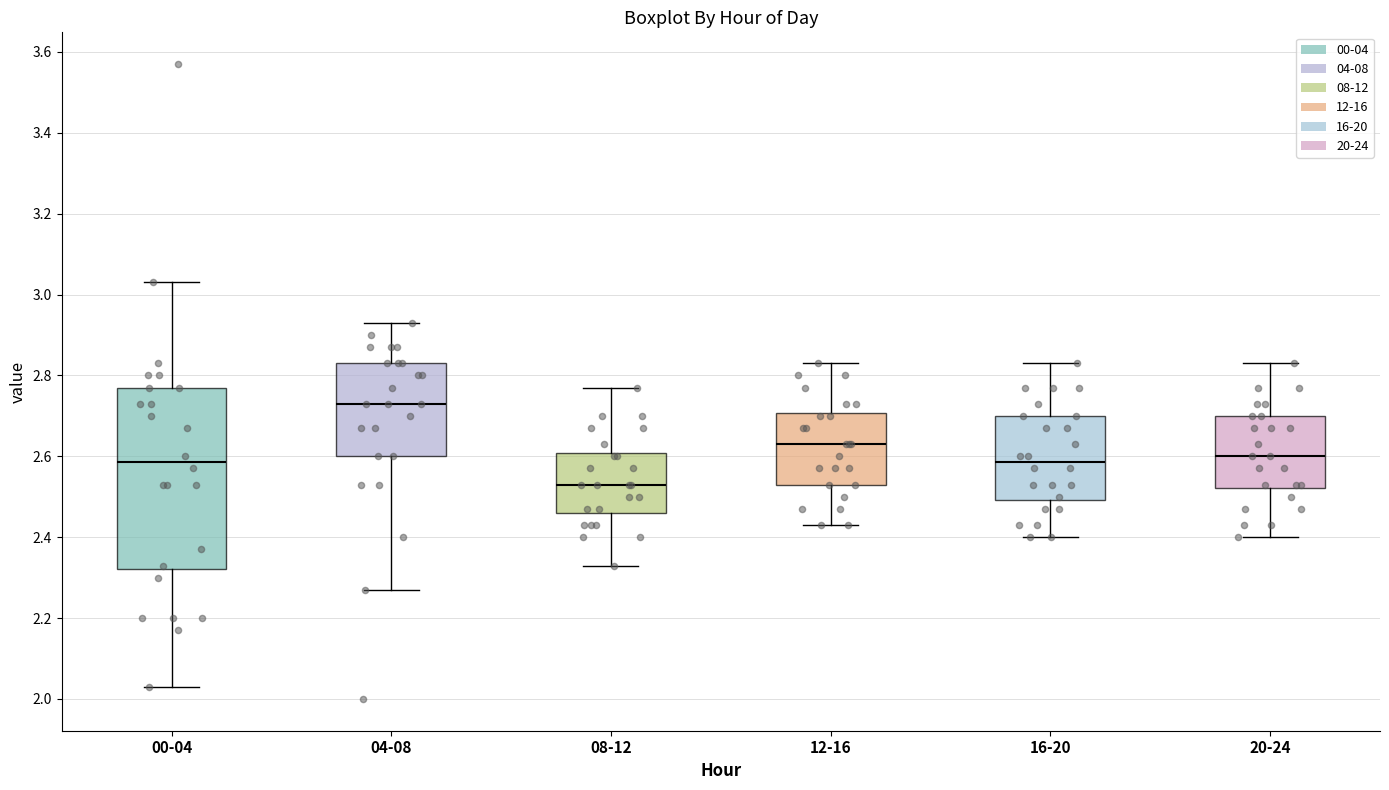

Which box's median line is the highest?

04-08